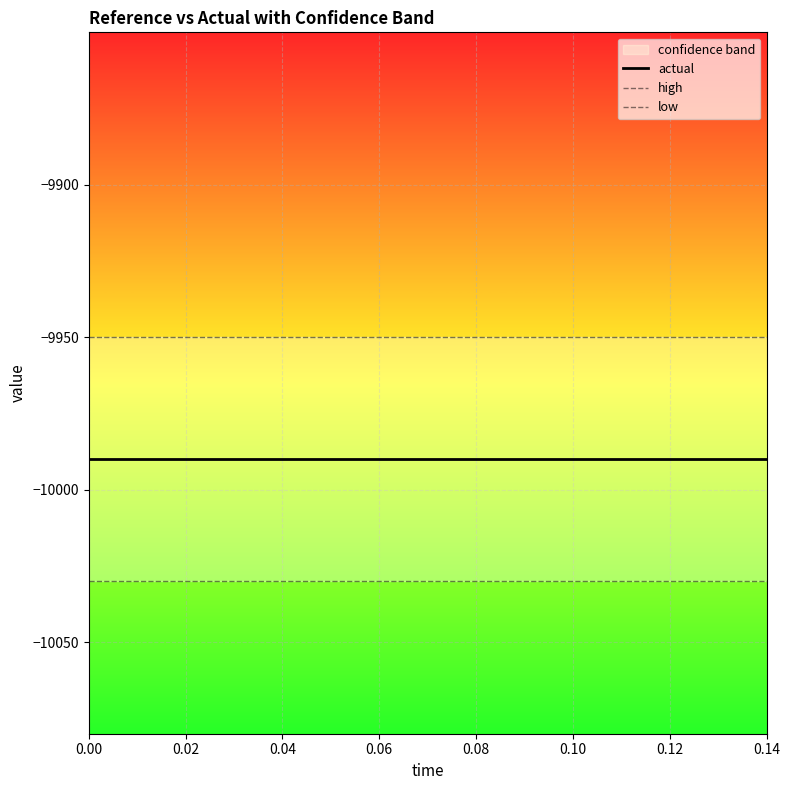

True or false: low and actual intersect in this chart.

False